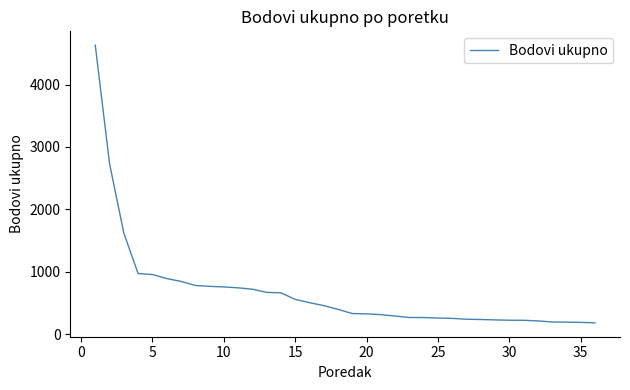

What is the difference between the maximum and minimum values?

4445.6